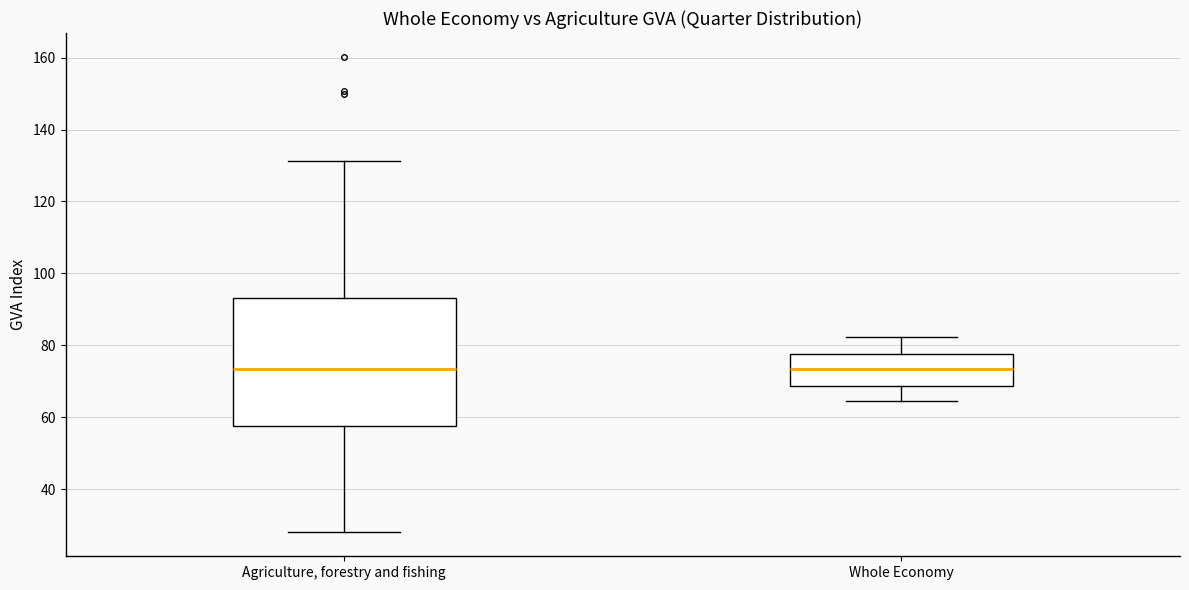

Reading left to right, transcribe this box plot: for each box, give where its median line is, the range the box spans, and where its two whiskers end, as read against the y-axis. The values are not printed on the chart, so give them approximately, as read against the axis.

Agriculture, forestry and fishing: median 74, box 58 to 94, whiskers 28 to 132
Whole Economy: median 74, box 68 to 78, whiskers 64 to 82